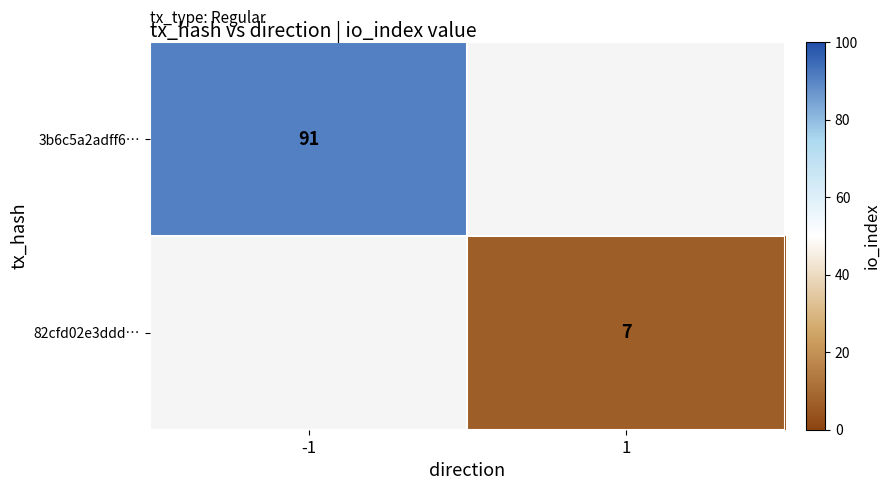

The 82cfd02e3ddd… series shows 4 at 1. True or false?

False